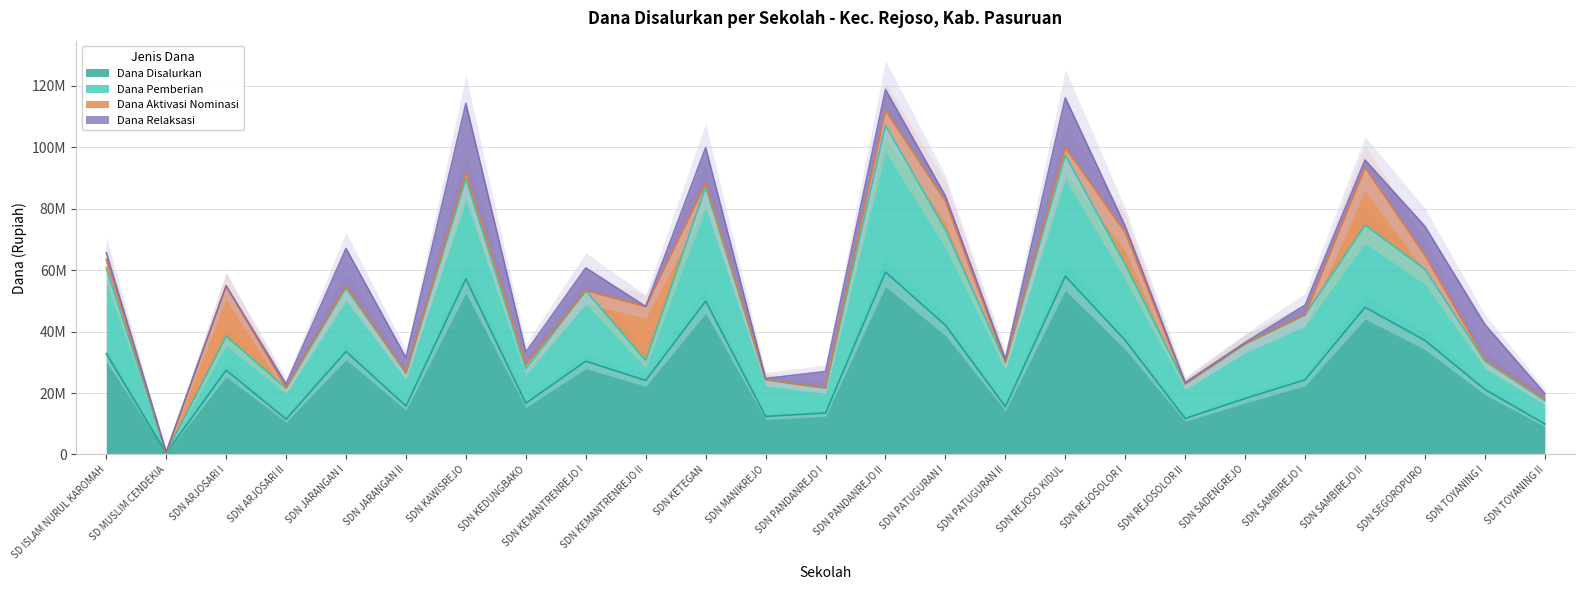

Which series has the largest total across all categories?

Dana Disalurkan